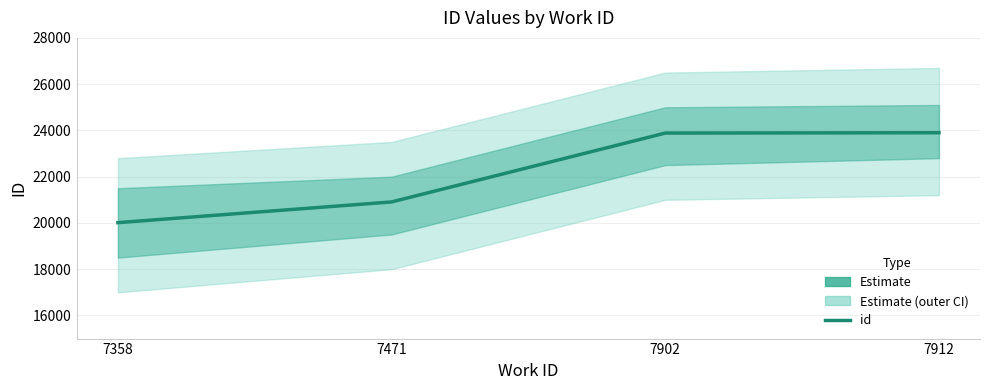

Count the number of categories in the chart.

4